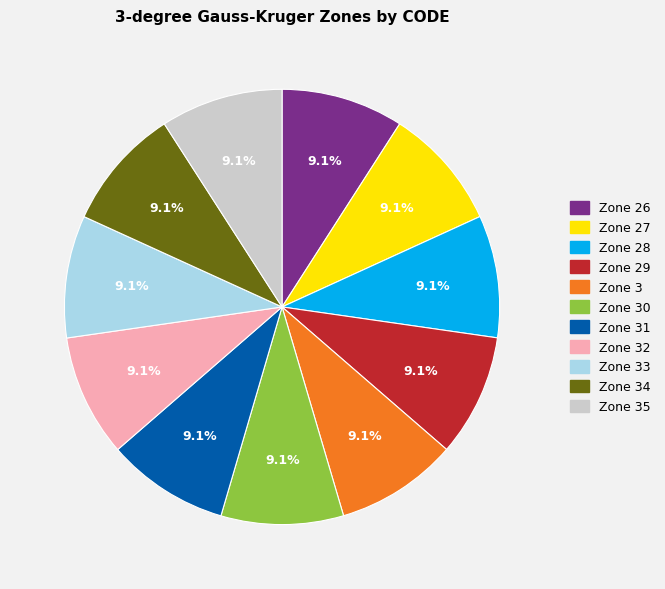

Is there a majority slice in this chart?

No